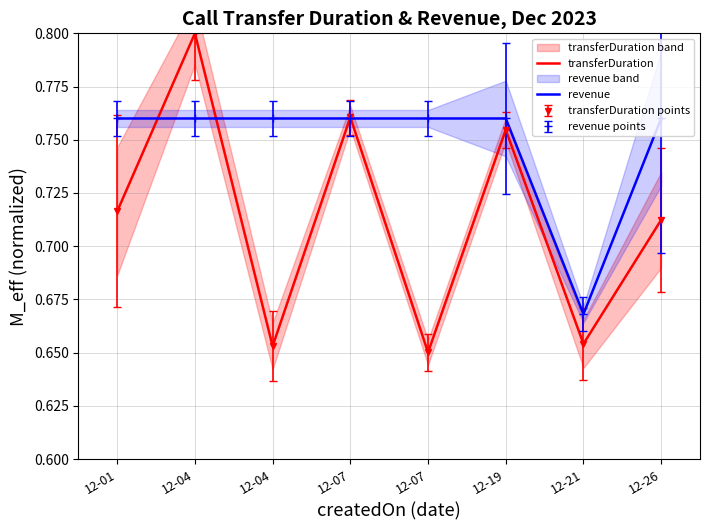

True or false: revenue has a value of 0.2 at 12-19.

False